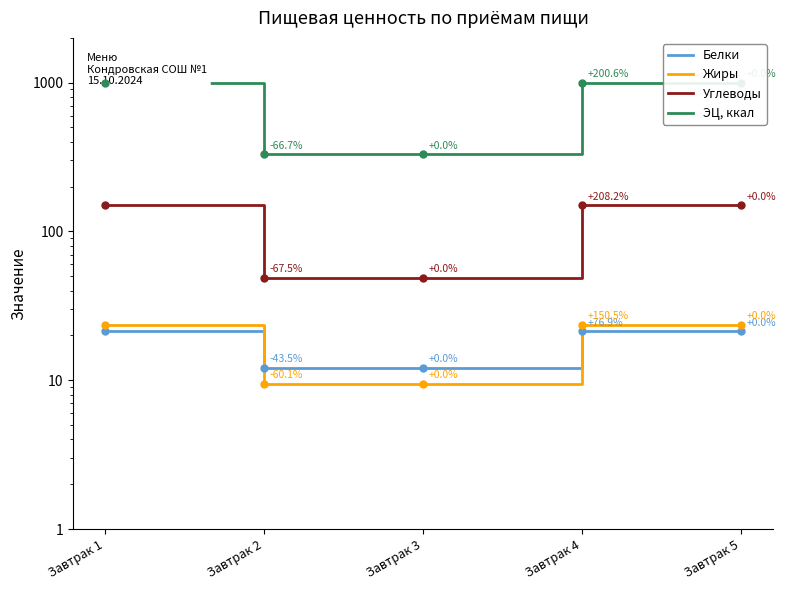

What is the difference between the maximum and minimum values in the Жиры series?

14.2